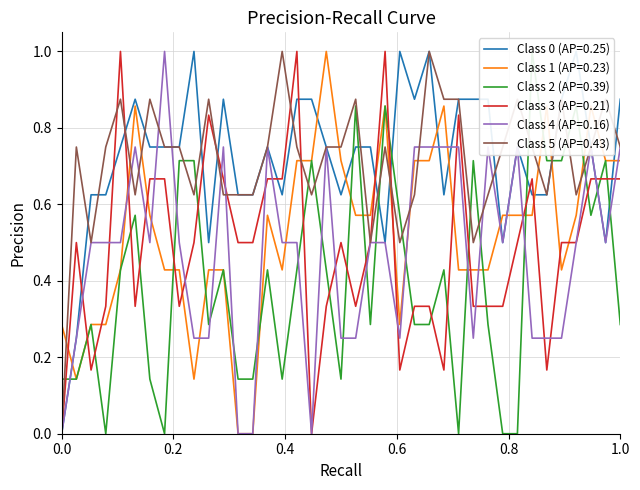

The Y series shows 0.5 at 30. True or false?

False